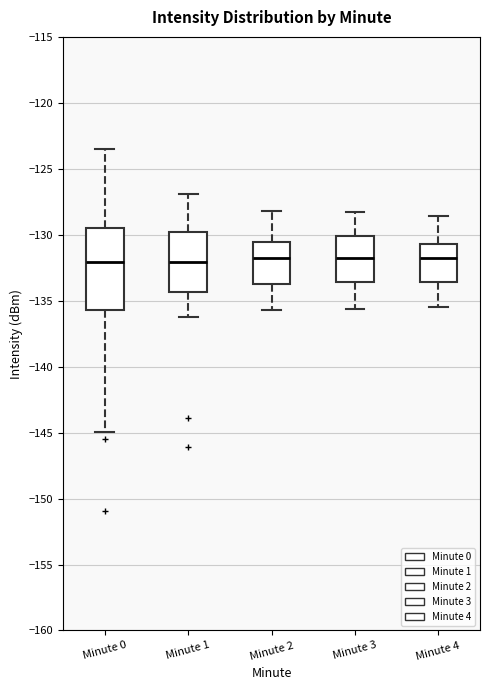

Reading left to right, transcribe this box plot: for each box, give where its median line is, the range the box spans, and where its two whiskers end, as read against the y-axis. The values are not printed on the chart, so give them approximately, as read against the axis.

Minute 0: median -132.0, box -135.5 to -129.5, whiskers -145.0 to -123.5
Minute 1: median -132.0, box -134.5 to -130.0, whiskers -136.0 to -127.0
Minute 2: median -131.5, box -133.5 to -130.5, whiskers -135.5 to -128.0
Minute 3: median -131.5, box -133.5 to -130.0, whiskers -135.5 to -128.5
Minute 4: median -131.5, box -133.5 to -130.5, whiskers -135.5 to -128.5